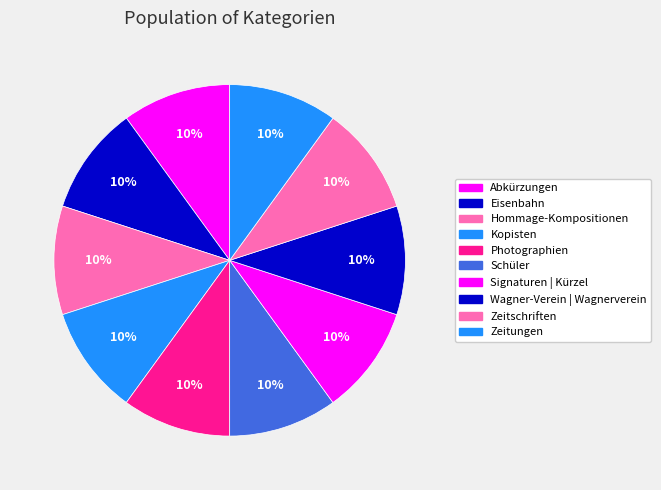

Combined, what portion of the pie is Schüler and Signaturen | Kürzel?

20.0%